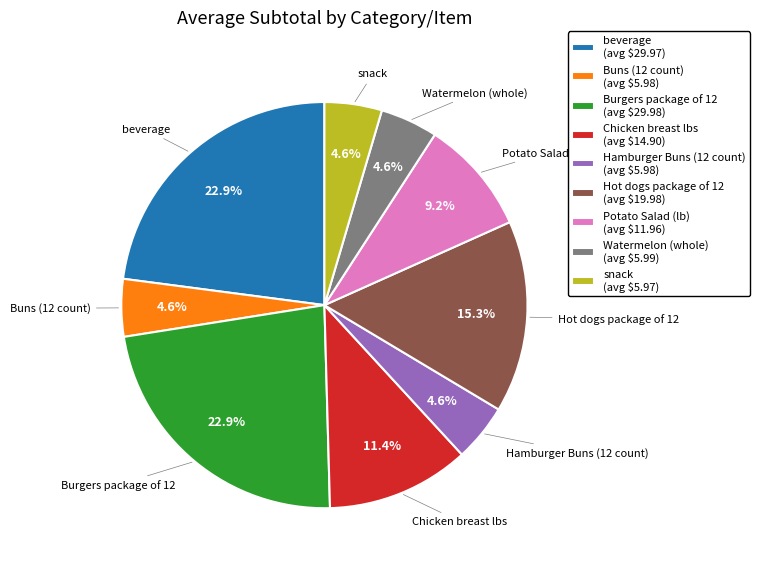

Does any single category account for the majority?

No